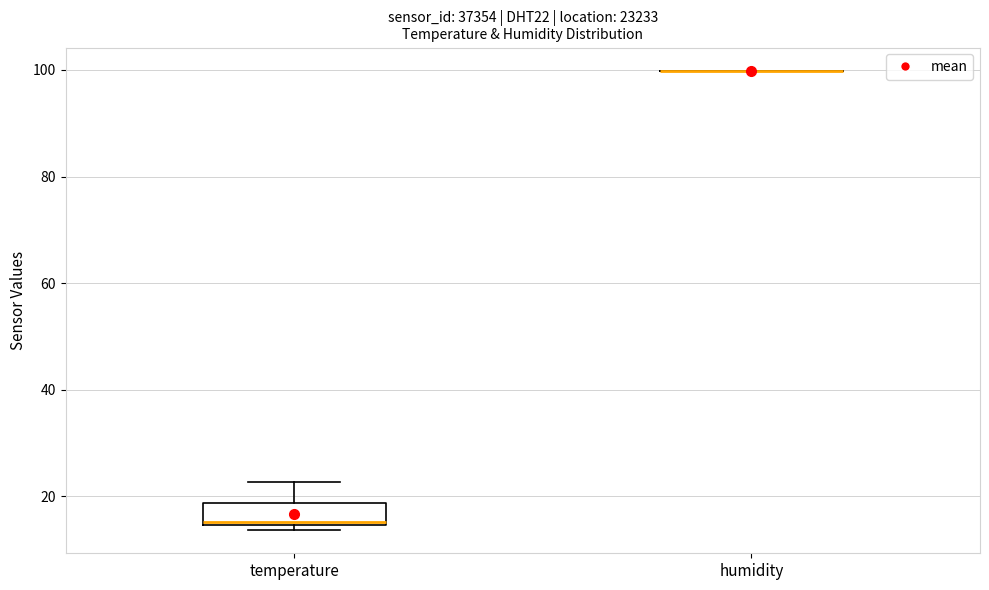

Reading left to right, read every box against the y-axis: the position of its median line, the range the box covers, and the ends of its whiskers. The values are not printed on the chart, so give them approximately, as read against the axis.

temperature: median 16, box 14 to 18, whiskers 14 (just below the box's lower edge) to 22
humidity: box collapsed to a line at 100, whiskers 100 to 100